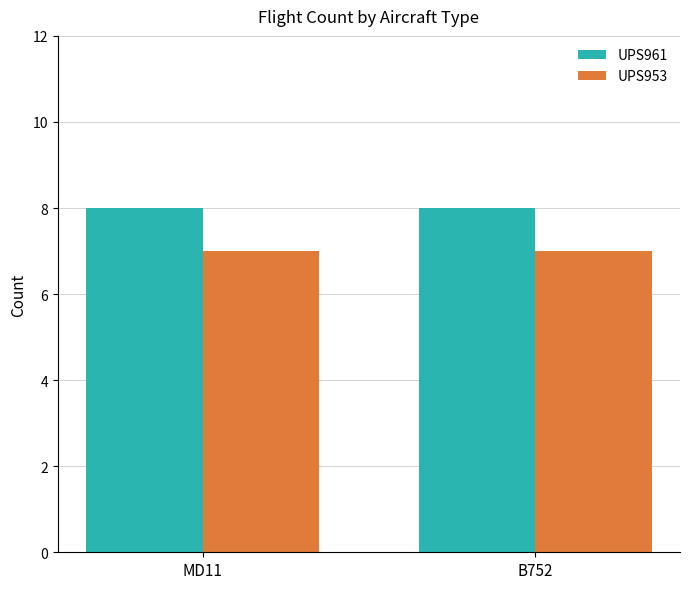

Reading left to right, what are all the values shown in this chart?

UPS961: 8	8
UPS953: 7	7